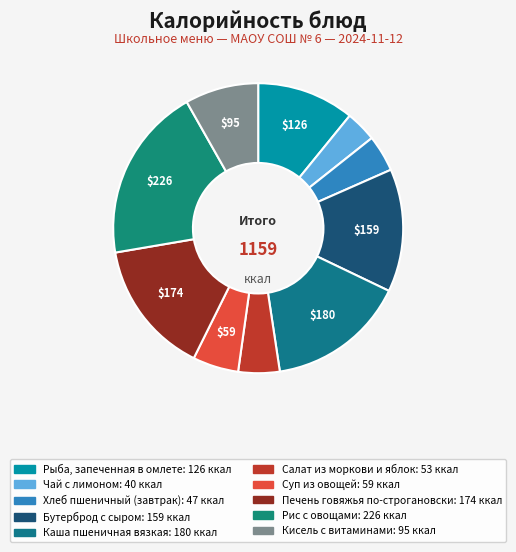

What is the total percentage of Суп из овощей and Рис с овощами?

24.6%